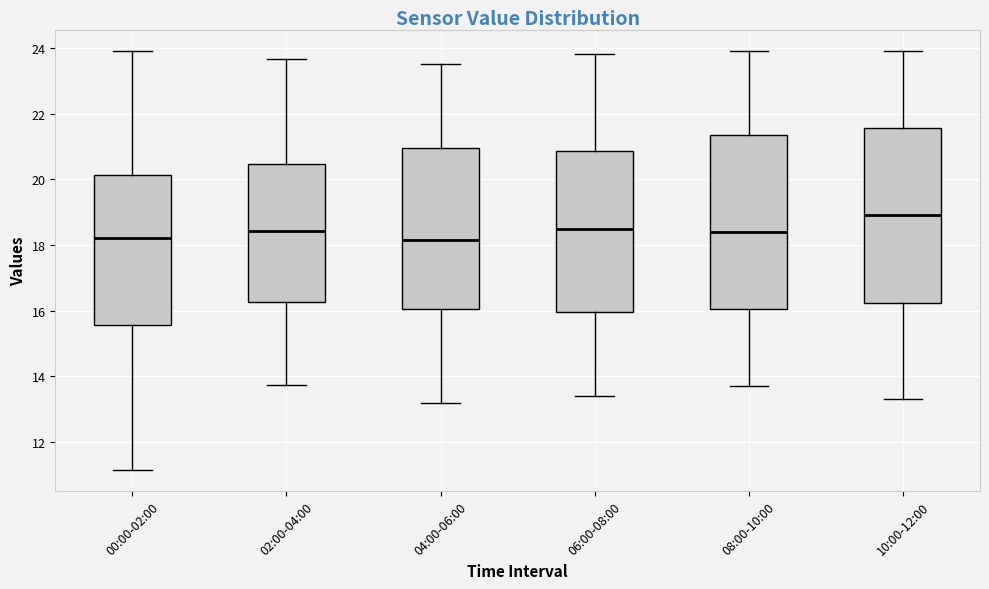

Which box has the highest median line?

10:00-12:00